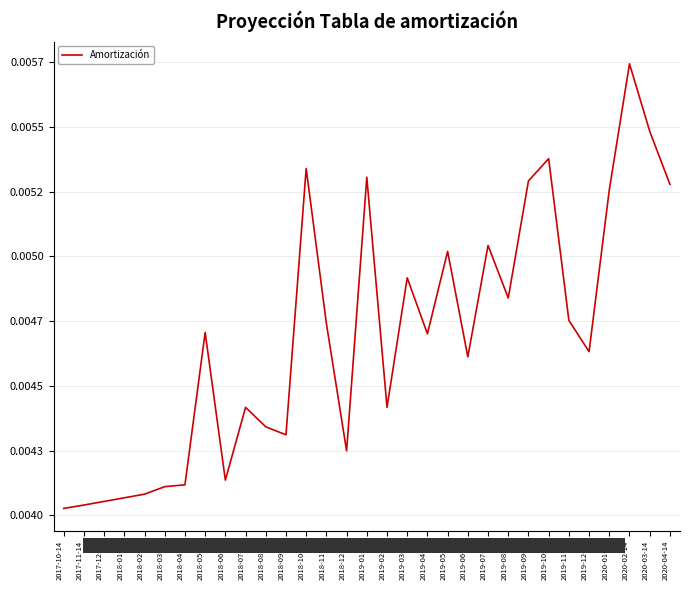

What is the sum of all values?

0.1